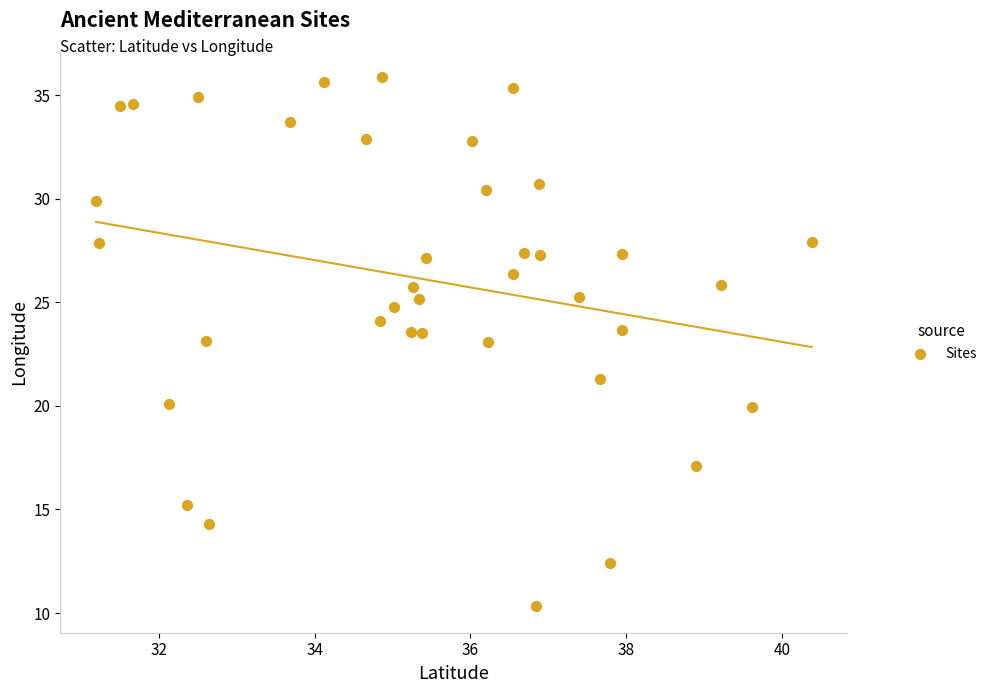

What is the range of X values (max minus min)?

9.2